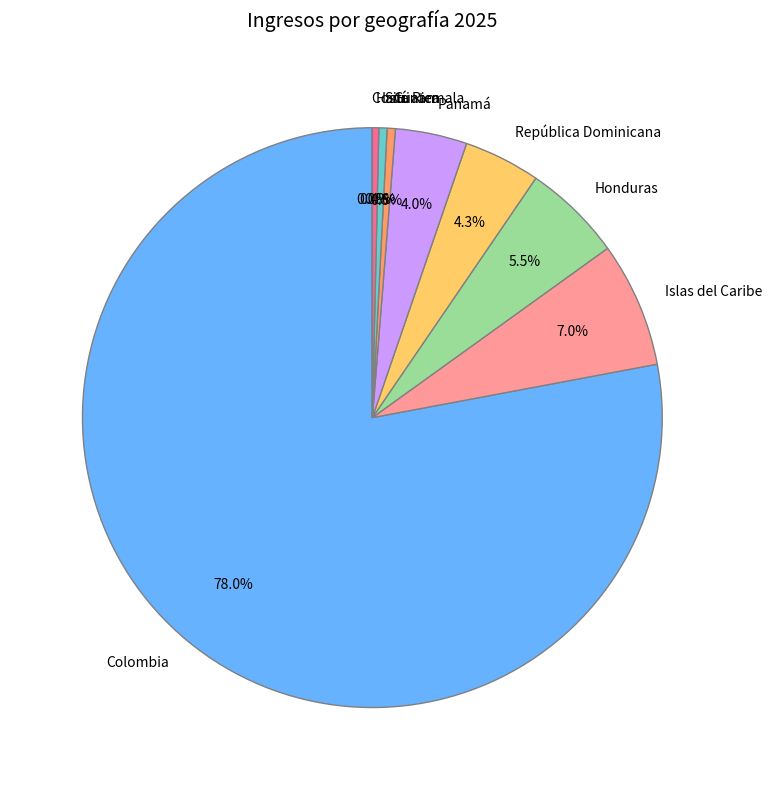

How much of the chart is everything except República Dominicana?

95.7%